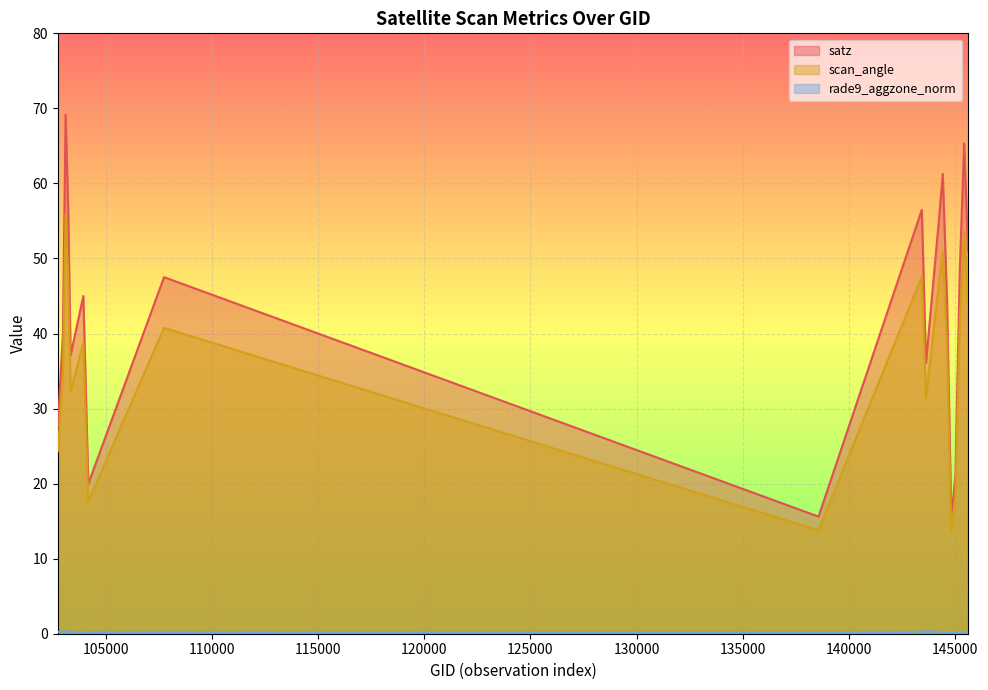

True or false: scan_angle has more than 0 points higher than both neighbors.

True